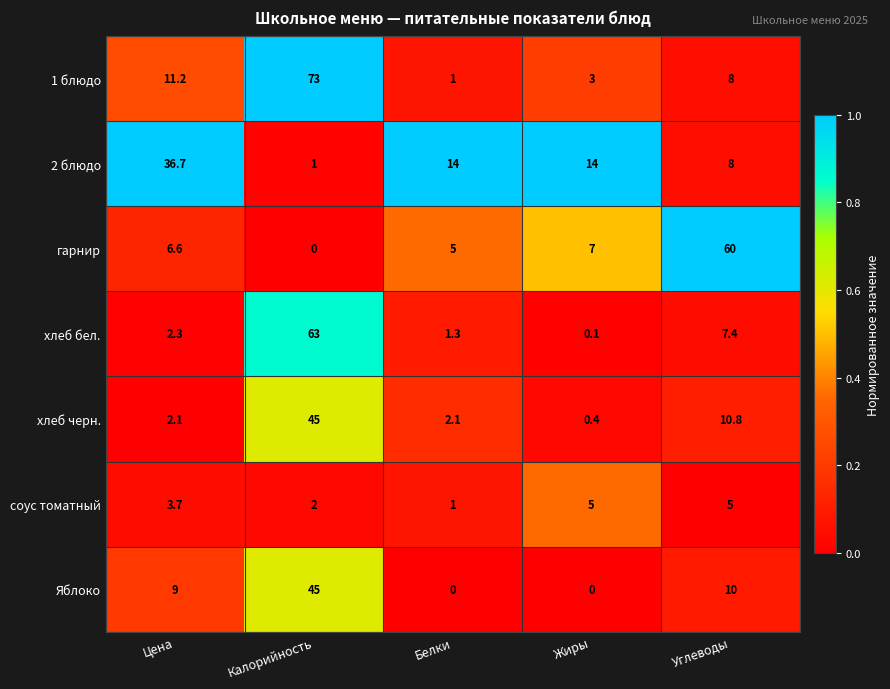

Where is гарнир nearest to the value 30?

Жиры